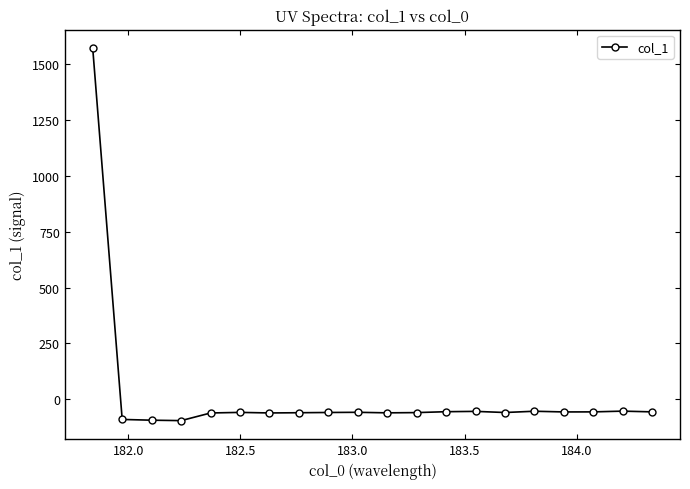

What is the difference between the maximum and minimum values?

1667.7